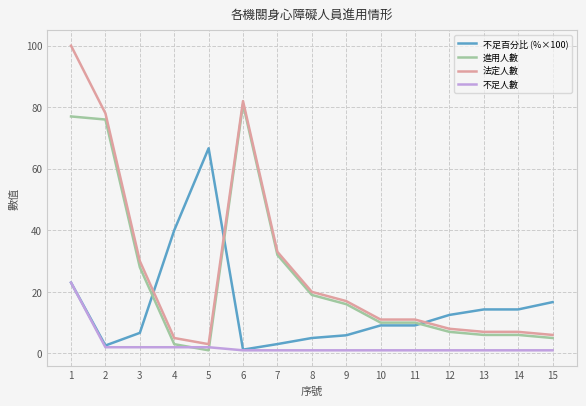

At which category is the sum across all series the highest?

1